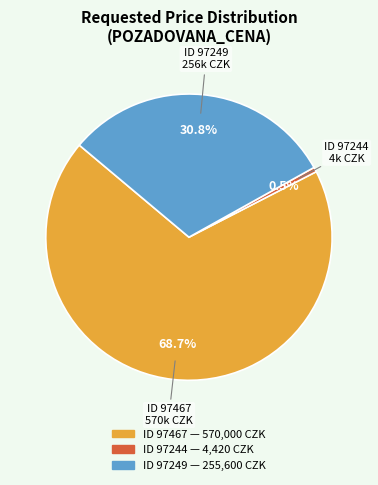

Is there any slice that represents more than half of the pie?

Yes